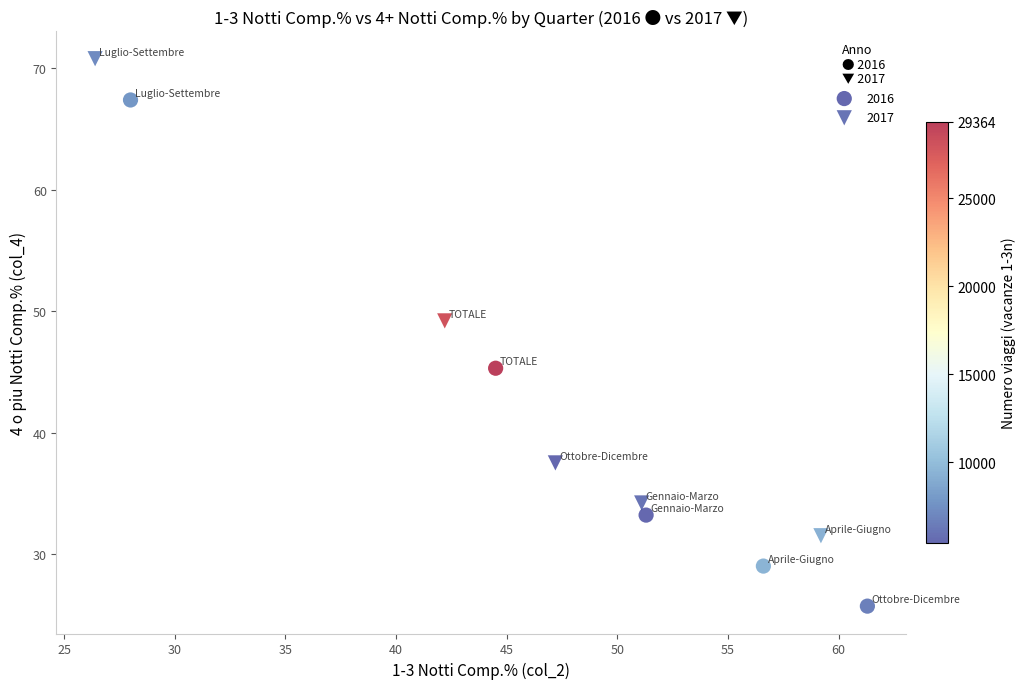

Which series reaches the maximum Y coordinate?

2017